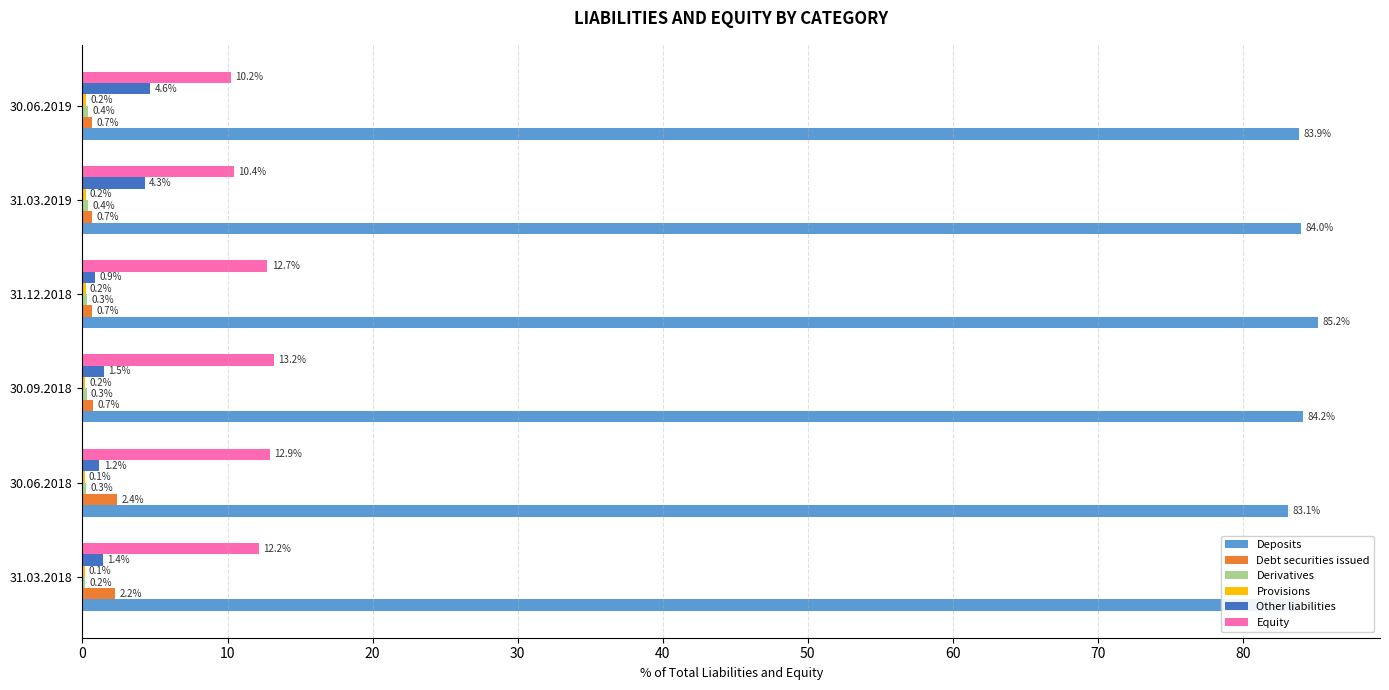

Between 31.03.2018 and 30.09.2018, which series saw the biggest shift?

Debt securities issued